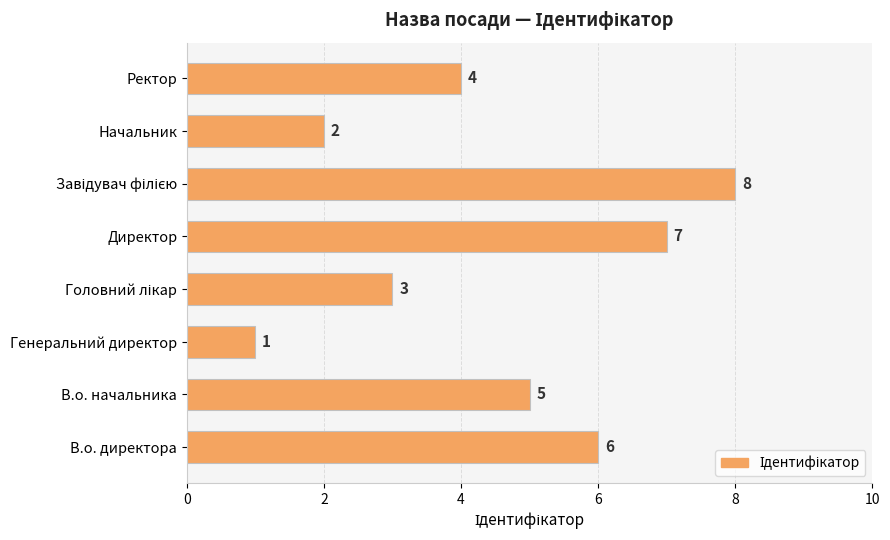

Reading bottom to top, transcribe all the data shown in this chart.

6	5	1	3	7	8	2	4